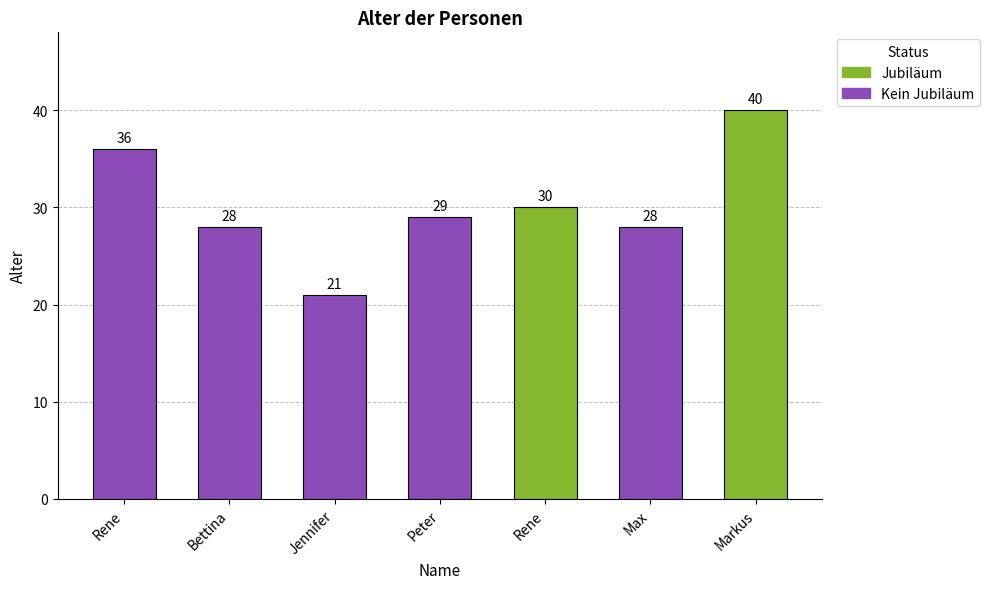

What is the ratio of the value at Max to the value at Jennifer?

1.3